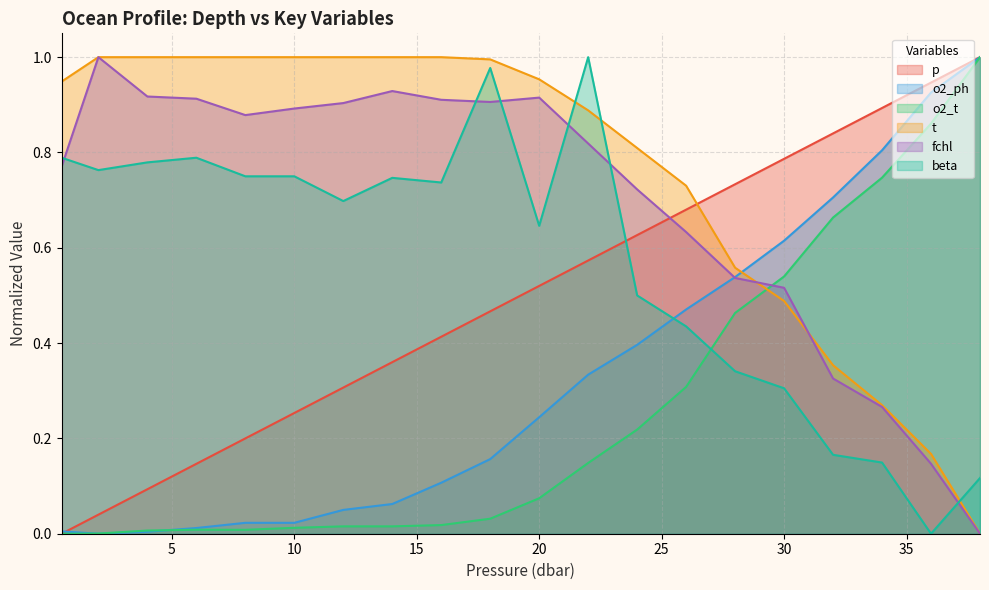

Reading right to left, transcribe all the data shown in this chart.

p: 1.0	0.9	0.9	0.8	0.8	0.7	0.7	0.6	0.6	0.5	0.5	0.4	0.4	0.3	0.3	0.2	0.1	0.1	0.0	0.0
o2_ph: 1.0	0.9	0.8	0.7	0.6	0.5	0.5	0.4	0.3	0.2	0.2	0.1	0.1	0.0	0.0	0.0	0.0	0.0	0.0	0.0
o2_t: 1.0	0.9	0.7	0.7	0.5	0.5	0.3	0.2	0.1	0.1	0.0	0.0	0.0	0.0	0.0	0.0	0.0	0.0	0.0	0.0
t: 0.0	0.2	0.3	0.4	0.5	0.6	0.7	0.8	0.9	1.0	1.0	1.0	1.0	1.0	1.0	1.0	1.0	1.0	1.0	0.9
fchl: 0.0	0.1	0.3	0.3	0.5	0.5	0.6	0.7	0.8	0.9	0.9	0.9	0.9	0.9	0.9	0.9	0.9	0.9	1.0	0.8
beta: 0.1	0.0	0.1	0.2	0.3	0.3	0.4	0.5	1.0	0.6	1.0	0.7	0.7	0.7	0.8	0.8	0.8	0.8	0.8	0.8